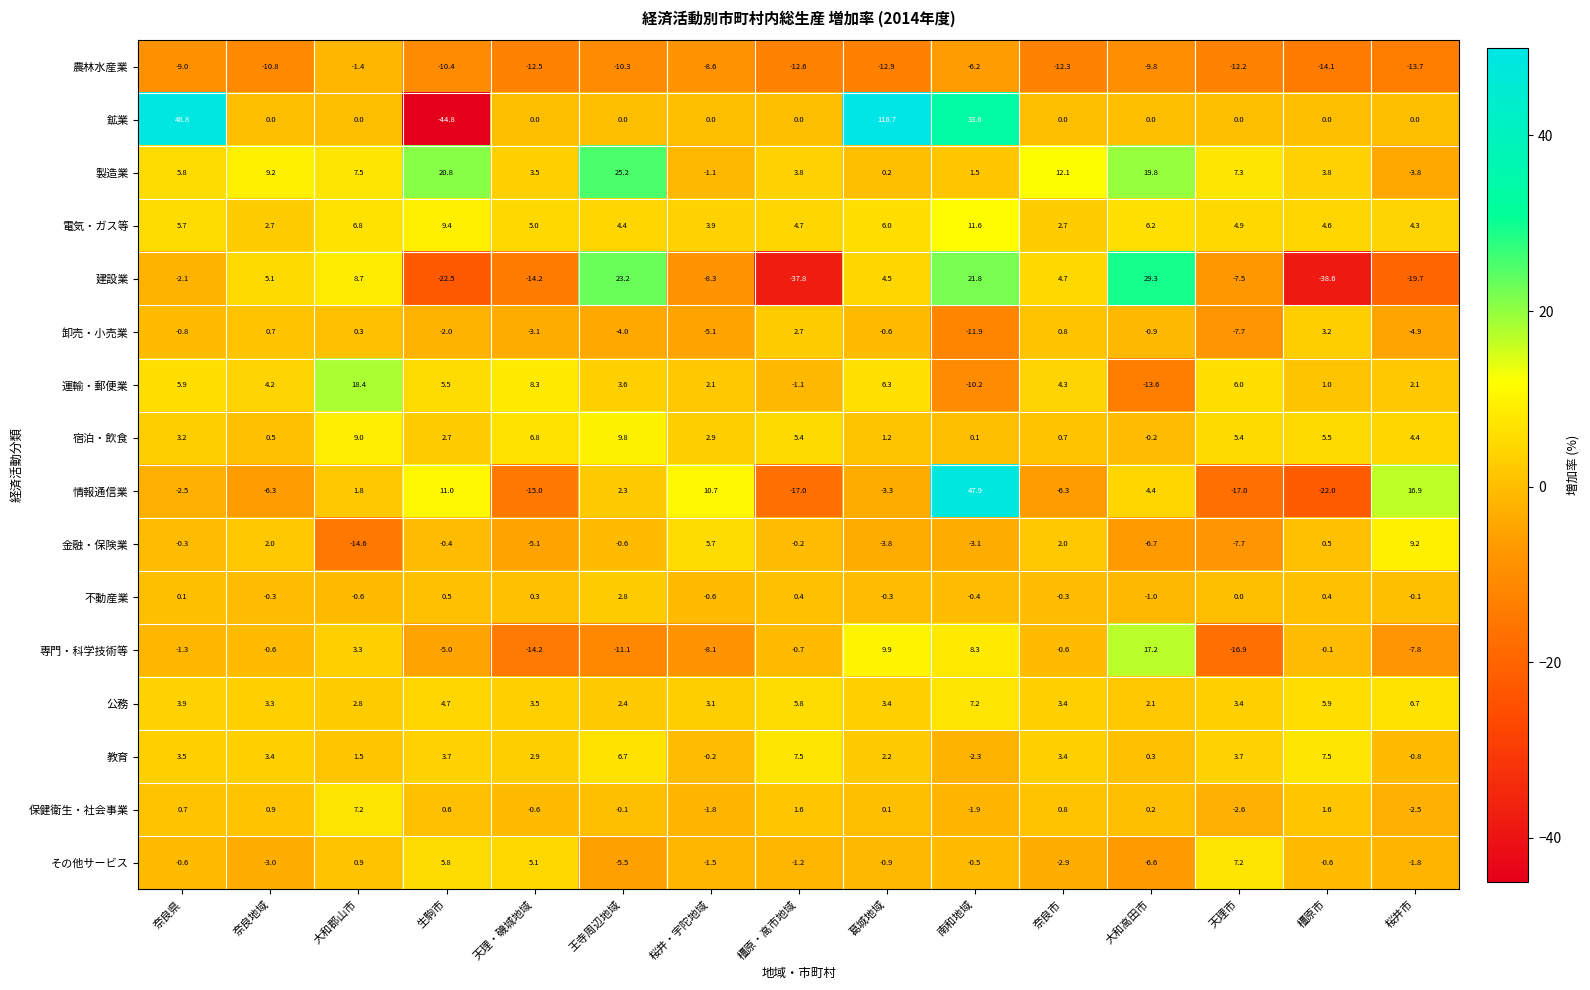

What is the difference between the maximum and minimum values in the 公務 series?

5.1